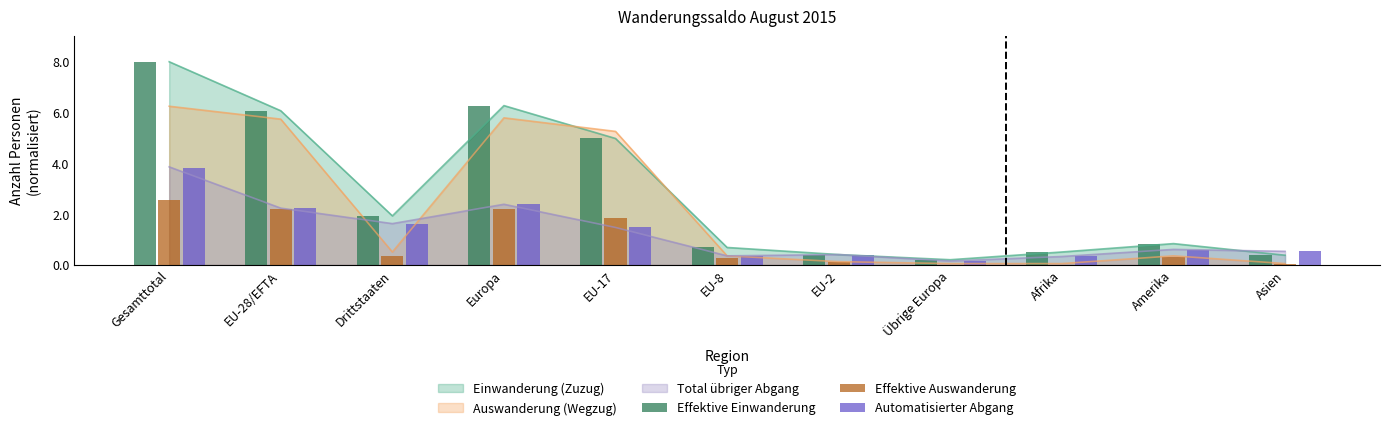

What is the approximate value of Effektive Einwanderung at EU-8?

0.7